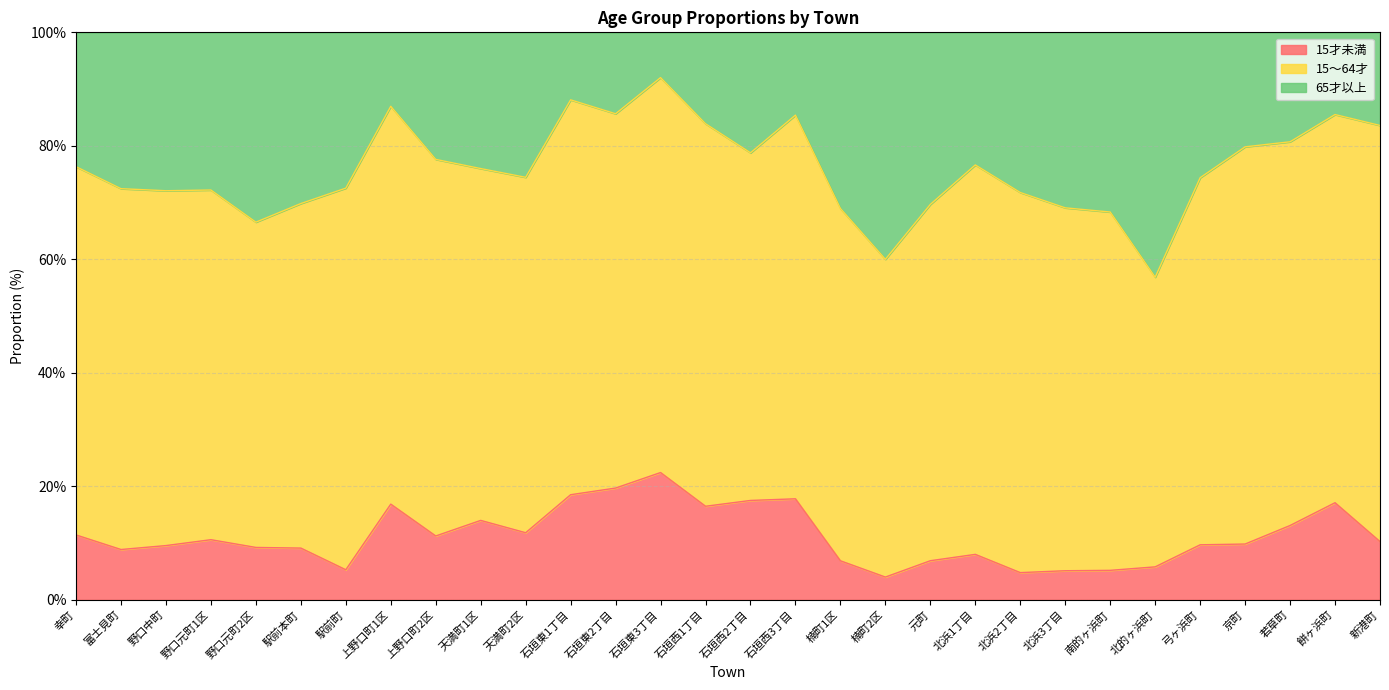

Which series changed the most between 野口元町2区 and 石垣西3丁目?

65才以上